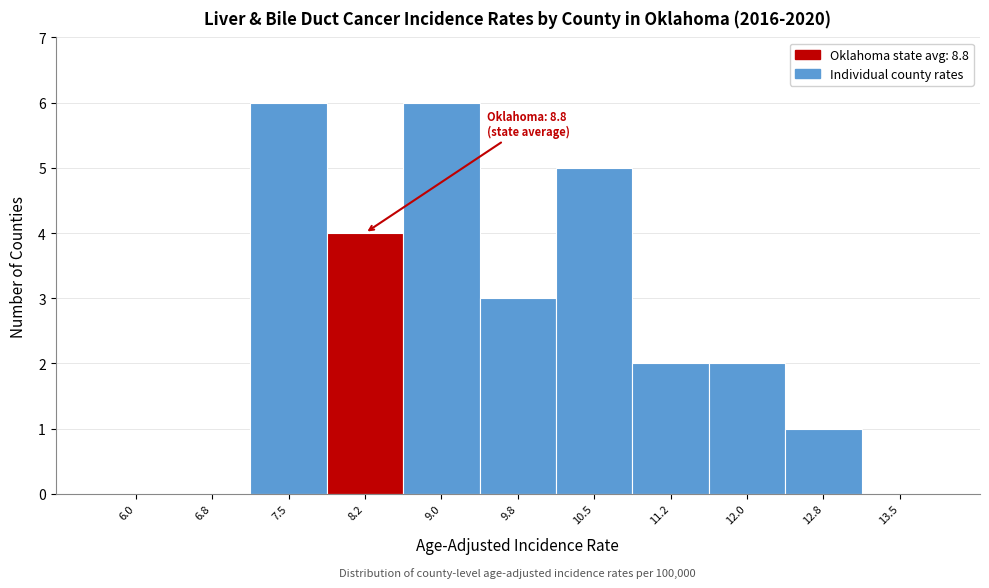

Reading right to left, list all the values displayed in this chart.

13.5=0	12.8=1	12.0=2	11.2=2	10.5=5	9.8=3	9.0=6	8.2=4	7.5=6	6.8=0	6.0=0